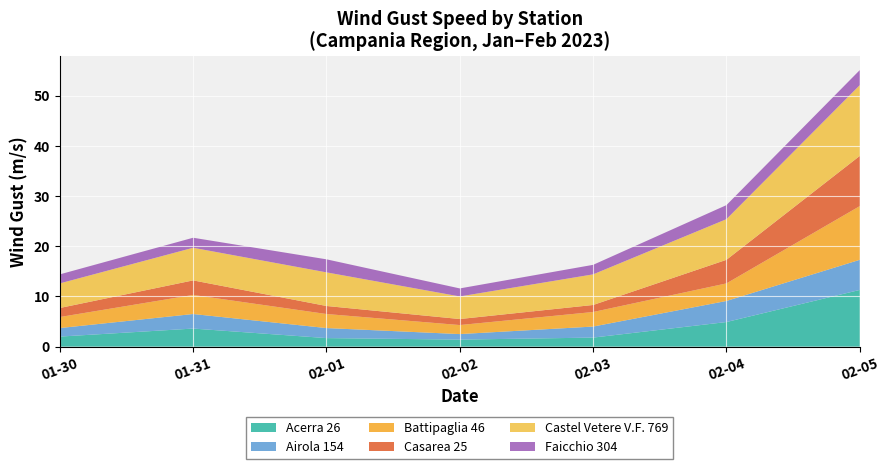

Reading left to right, transcribe all the data shown in this chart.

Acerra 26: 2.0	3.6	1.7	1.4	1.8	4.9	11.3
Airola 154: 1.7	2.9	2.0	1.1	2.2	4.2	6.0
Battipaglia 46: 2.2	3.8	2.8	1.8	2.9	3.5	10.7
Casarea 25: 1.8	2.9	1.6	1.2	1.4	4.7	10.0
Castel Vetere V.F. 769: 4.9	6.5	6.7	4.5	6.1	8.1	14.1
Faicchio 304: 1.8	2.0	2.6	1.6	1.9	2.8	3.0